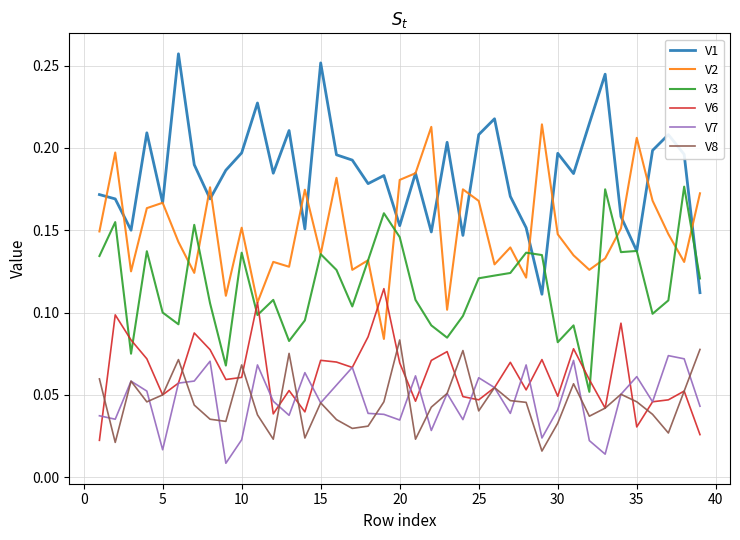

Which series has the widest spread of values?

V1